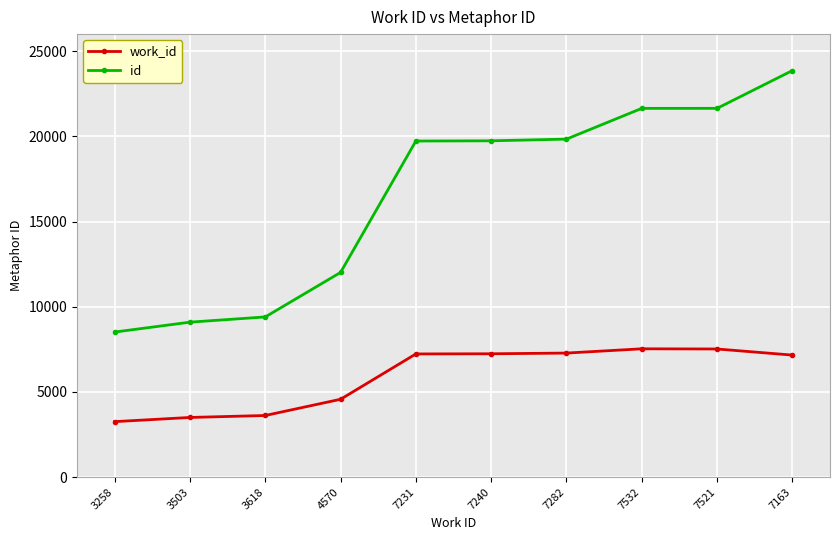

What is the minimum value for id?

8515